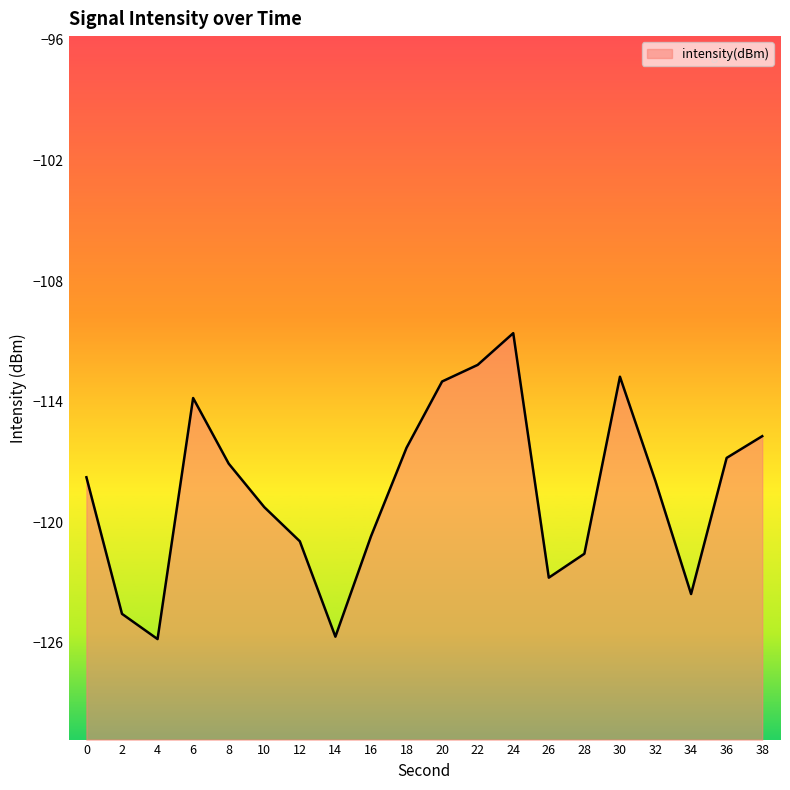

At which label is the value closest to -118?

32